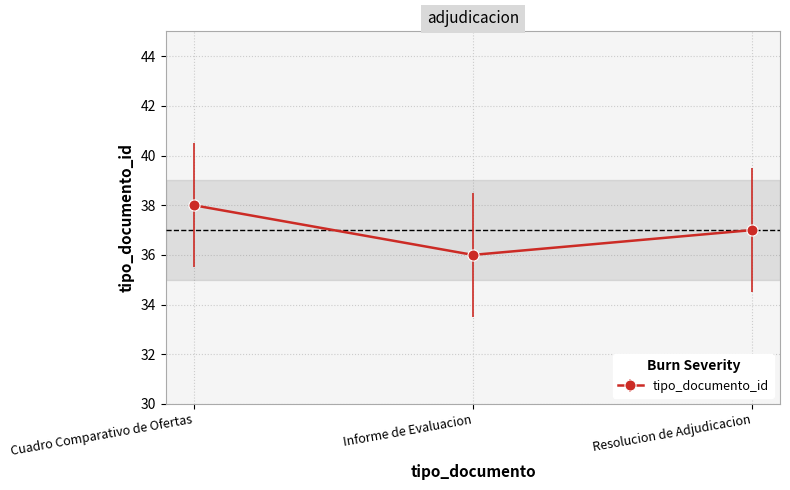

What is the greatest value displayed?

38